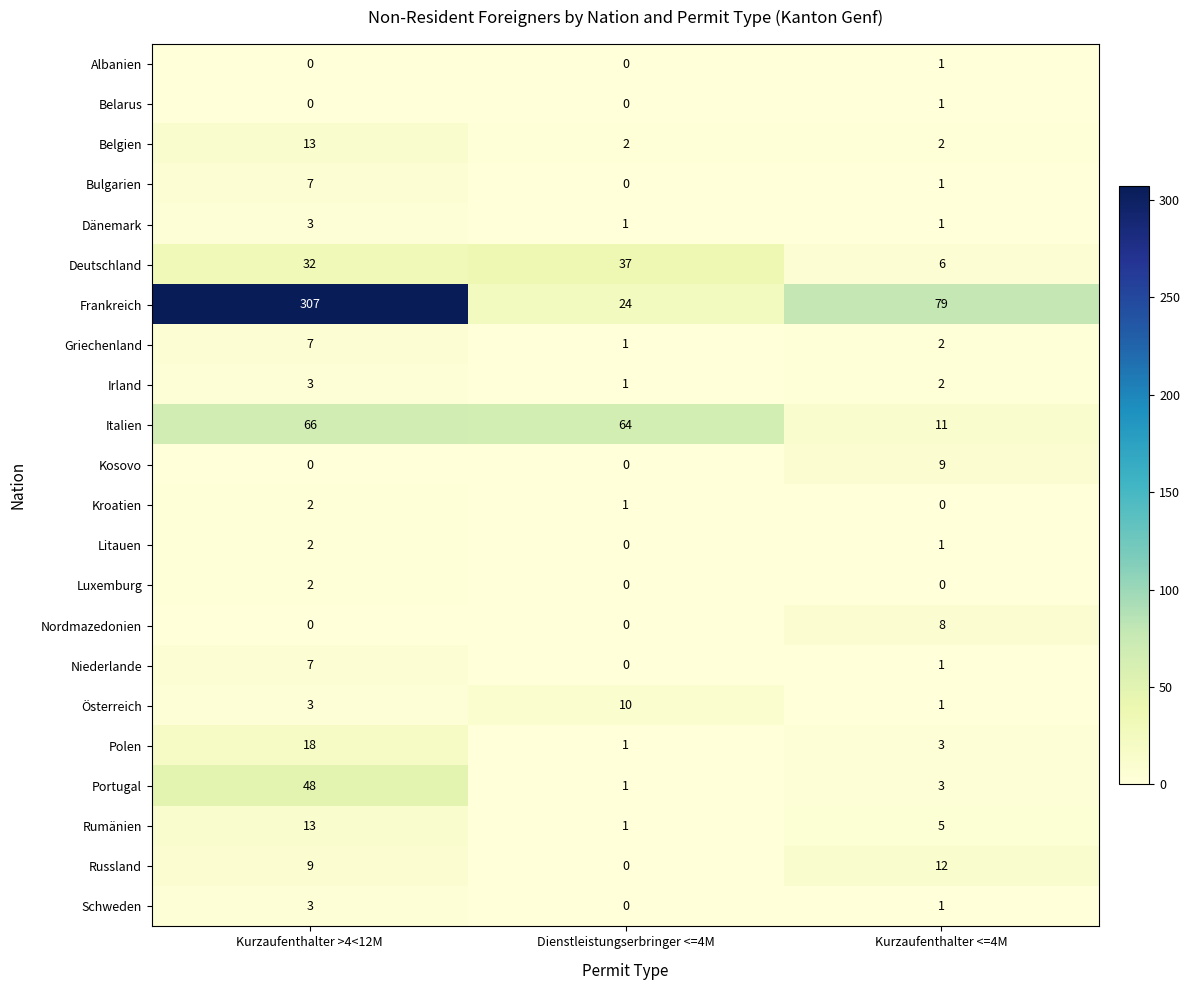

Which series has the largest total across all categories?

Frankreich